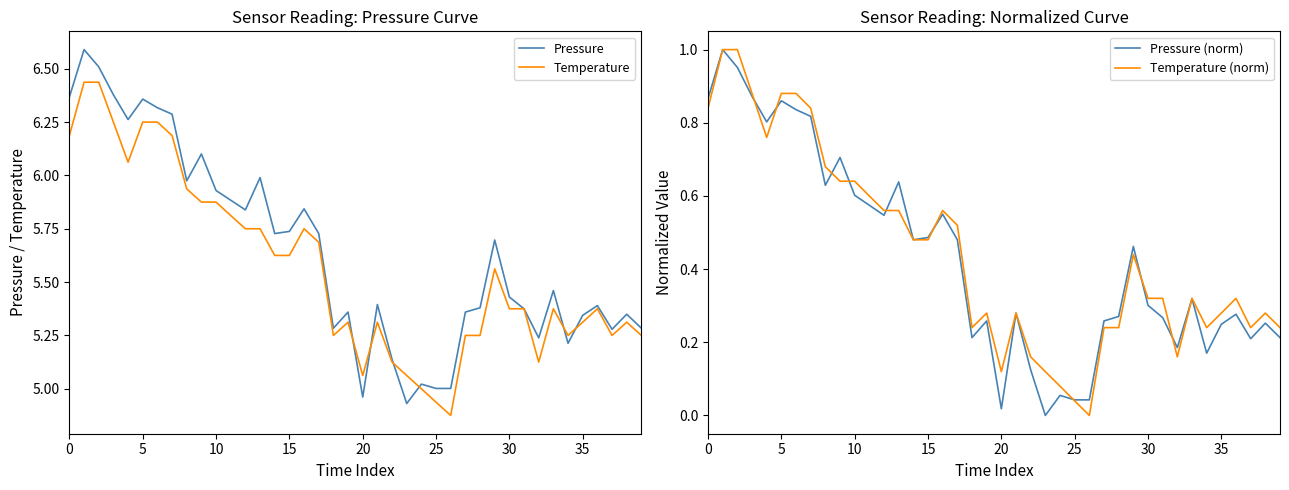

True or false: Pressure has a value of 1.1 at 20.

False